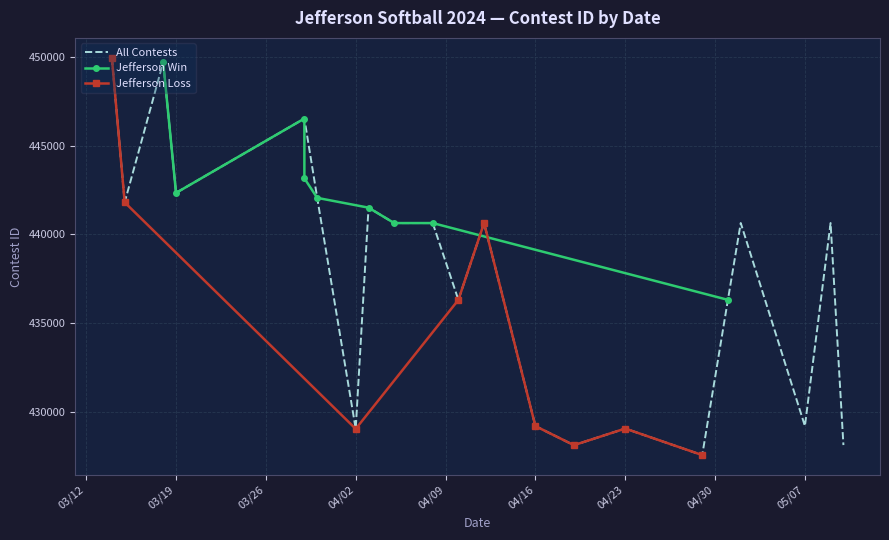

Reading right to left, transcribe all the data shown in this chart.

Jefferson Win: 436319	440644	440643	441512	442064	443163	446532	442343	449702
Jefferson Loss: 427574	429069	428133	429207	440645	436317	429050	441811	449956